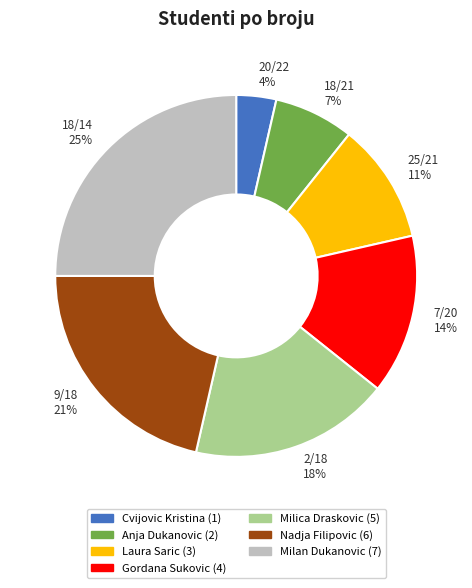

How many segments does this pie chart have?

7